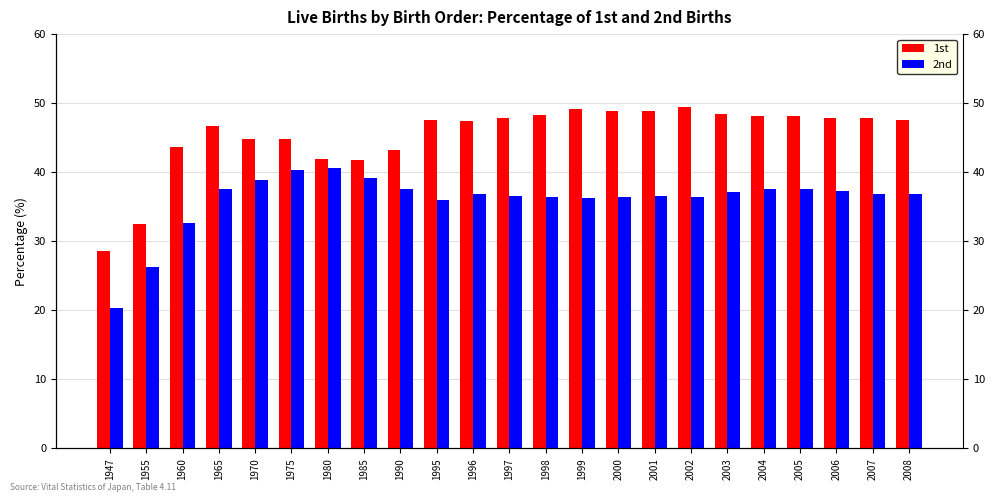

Rank the categories by 2nd value from lowest to highest.

1947, 1955, 1960, 1995, 1999, 1998, 2000, 2002, 2001, 1997, 1996, 2008, 2007, 2003, 2006, 1965, 1990, 2004, 2005, 1970, 1985, 1975, 1980